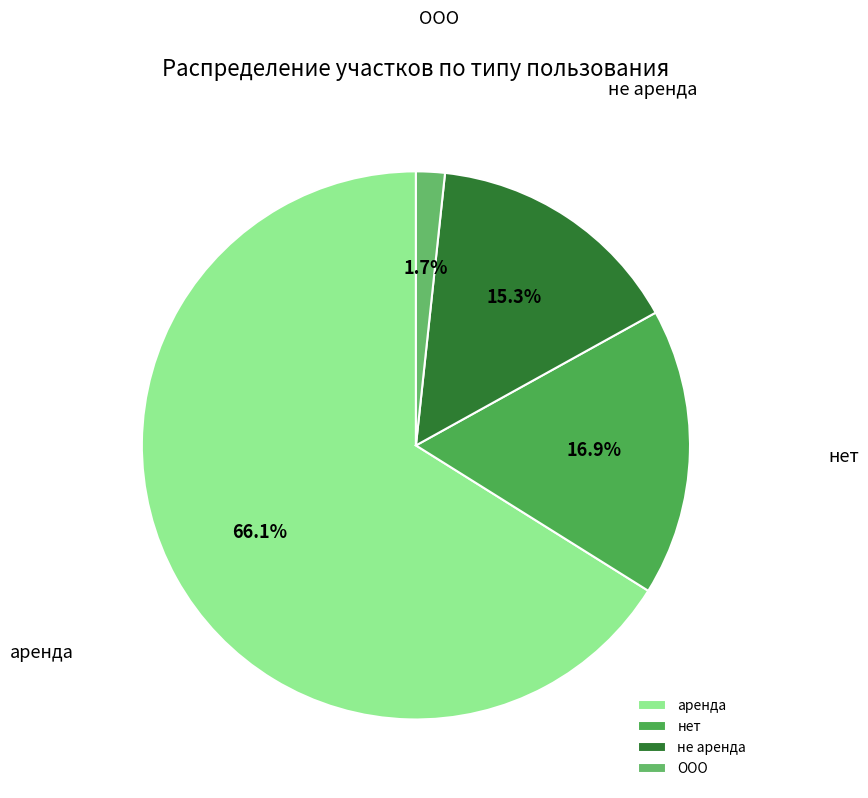

What percentage is the не аренда slice, to the nearest percent?

15%